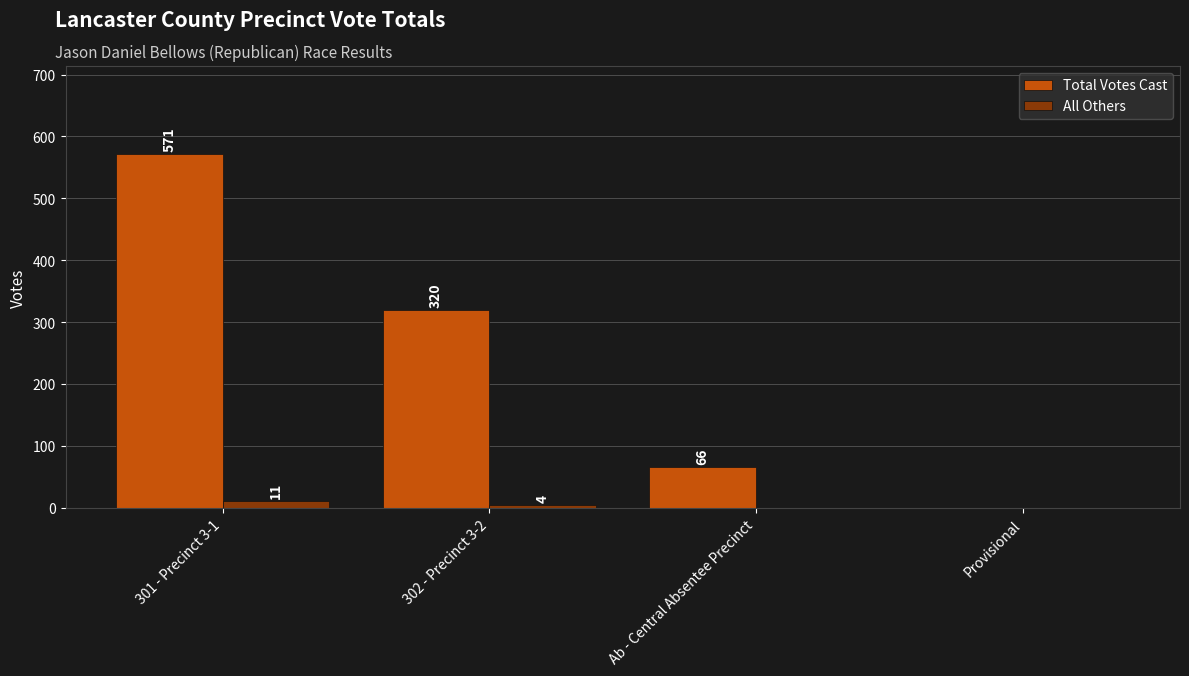

Count the All Others values in the range 0 to 11.

4